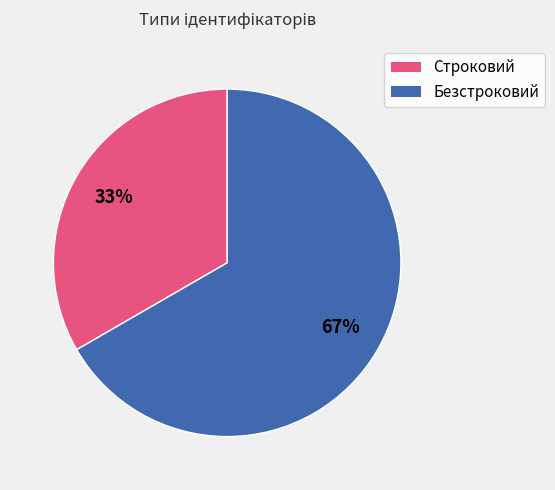

To the nearest percent, what portion does Строковий represent?

33%